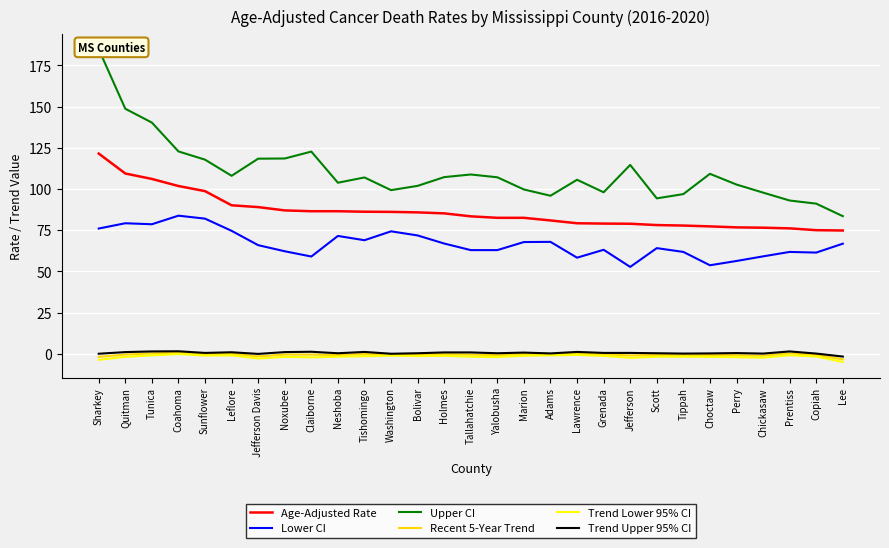

What is the difference between the second highest and minimum values in the Trend Upper 95% CI series?

3.1